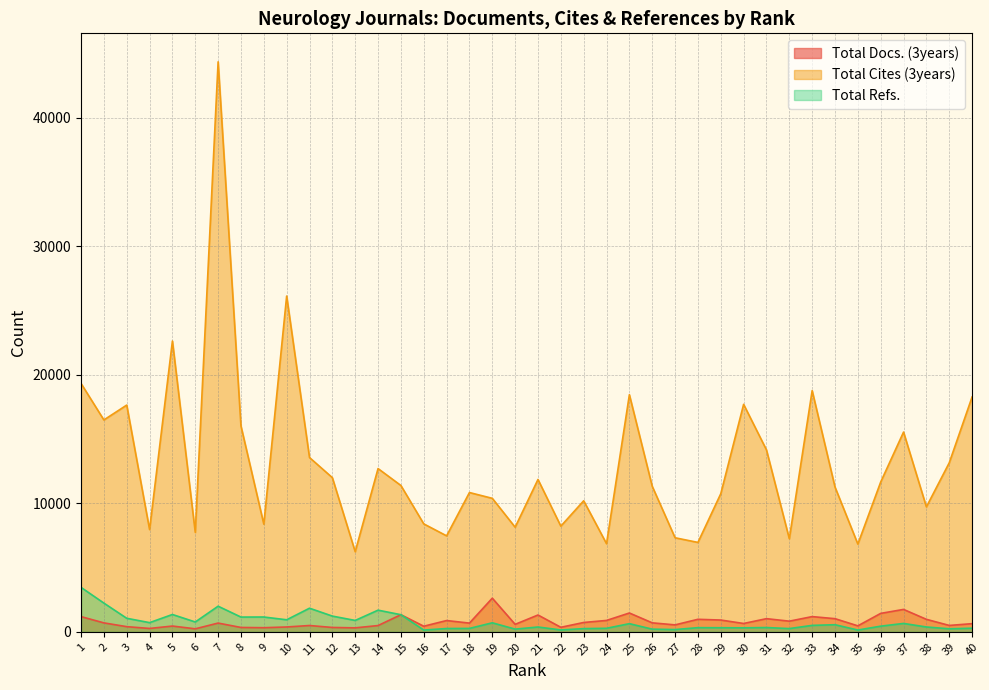

At which category is the sum across all series the highest?

7